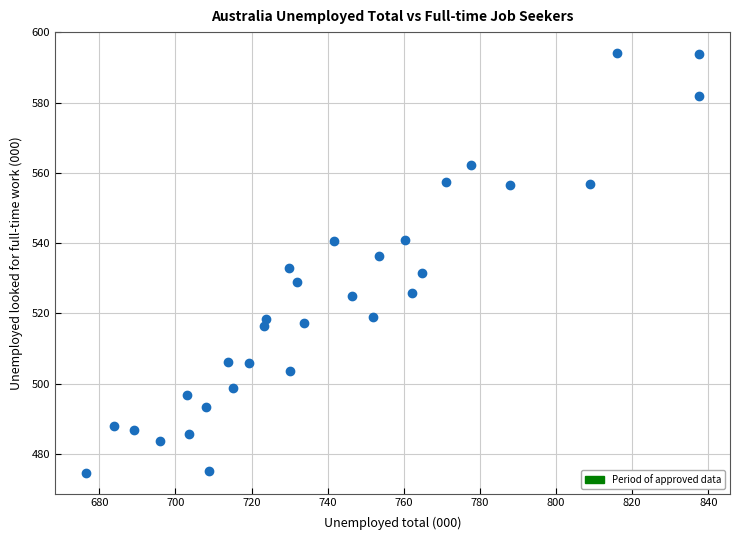

What is the range of Y values (max minus min)?

119.4